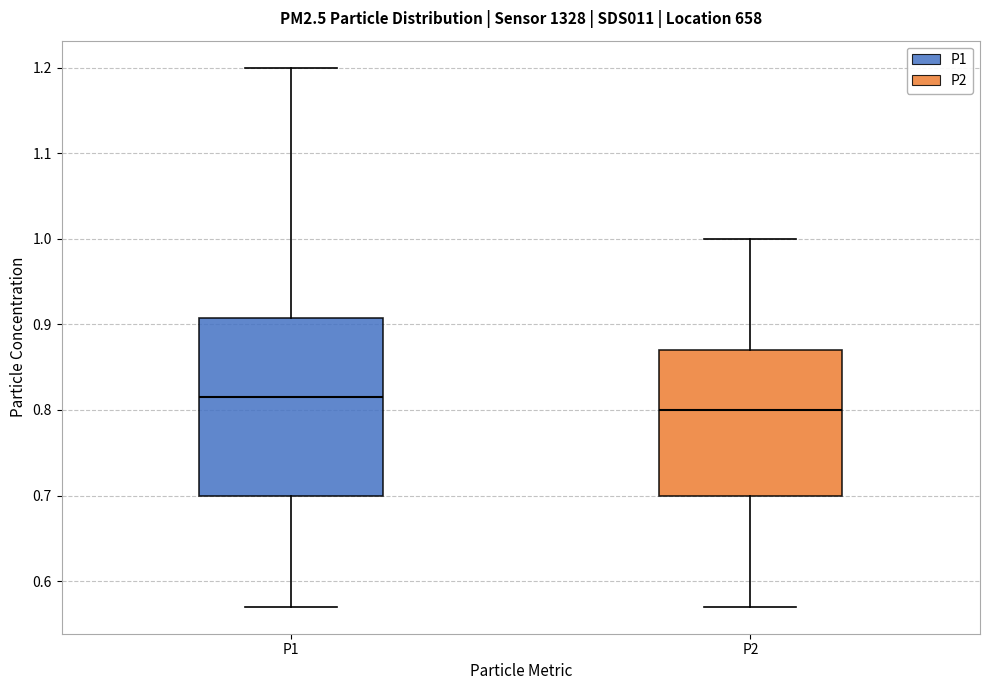

Reading left to right, transcribe this box plot: for each box, give where its median line is, the range the box spans, and where its two whiskers end, as read against the y-axis. The values are not printed on the chart, so give them approximately, as read against the axis.

P1: median 0.82, box 0.70 to 0.91, whiskers 0.57 to 1.20
P2: median 0.80, box 0.70 to 0.87, whiskers 0.57 to 1.00